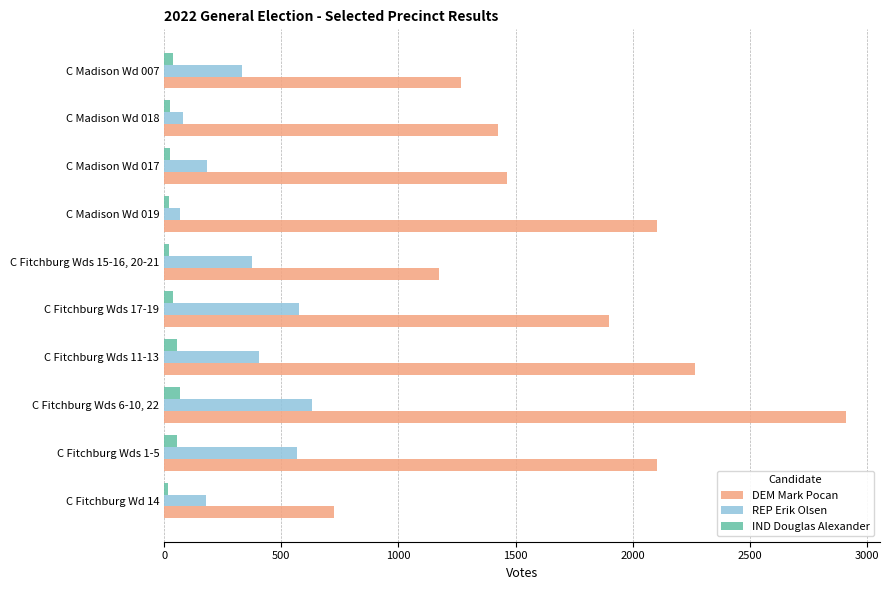

List the series in order of their overall mean, highest first.

DEM Mark Pocan, REP Erik Olsen, IND Douglas Alexander